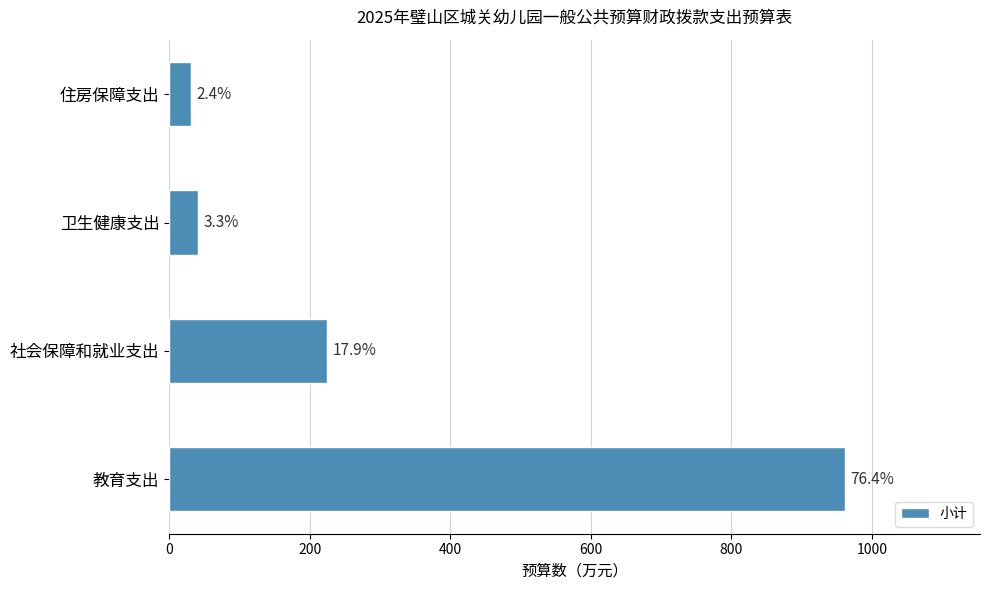

How many bars are there in total?

4